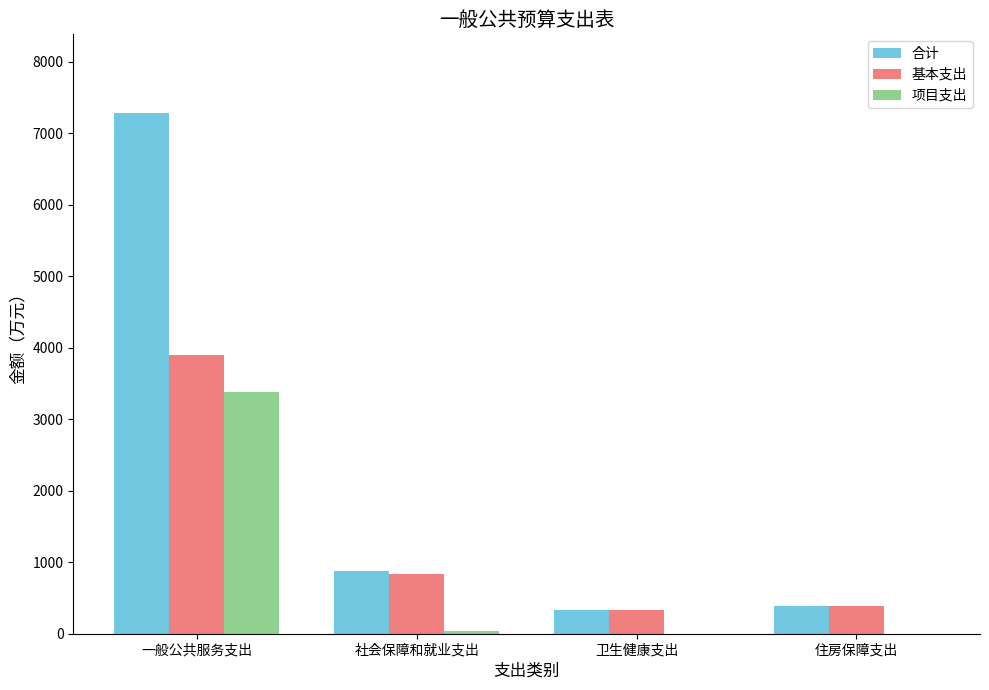

How many groups of bars are there?

4